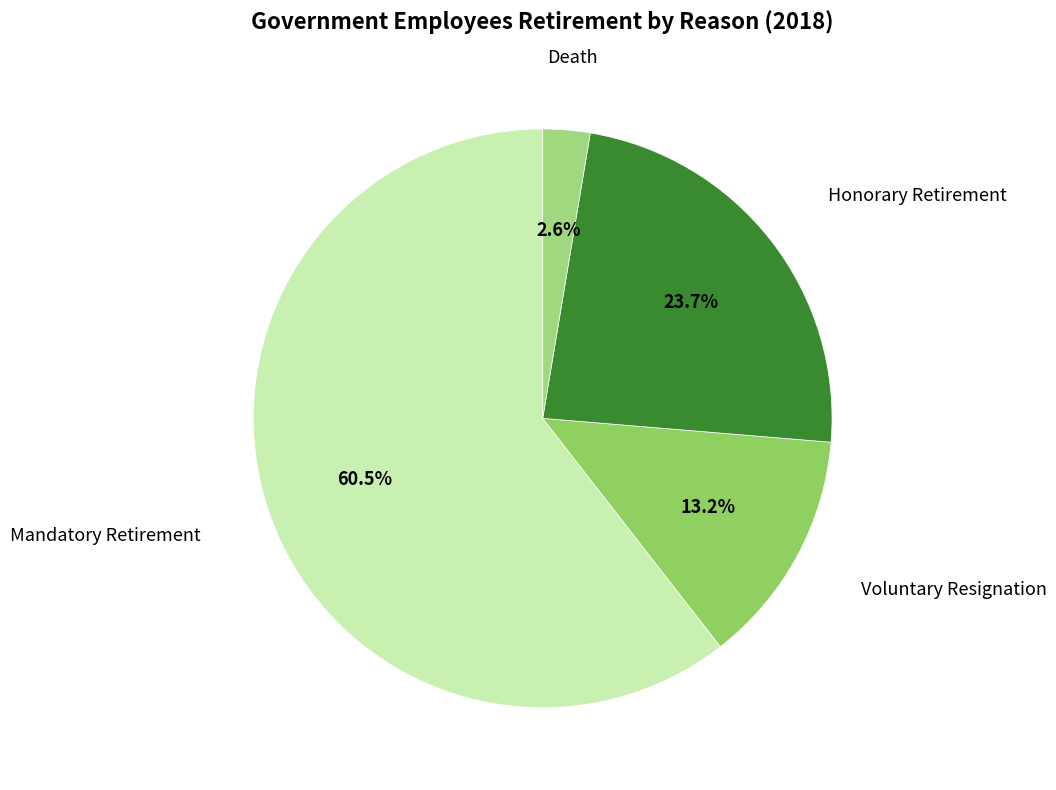

Rank the categories by value from highest to lowest.

Mandatory Retirement, Honorary Retirement, Voluntary Resignation, Death